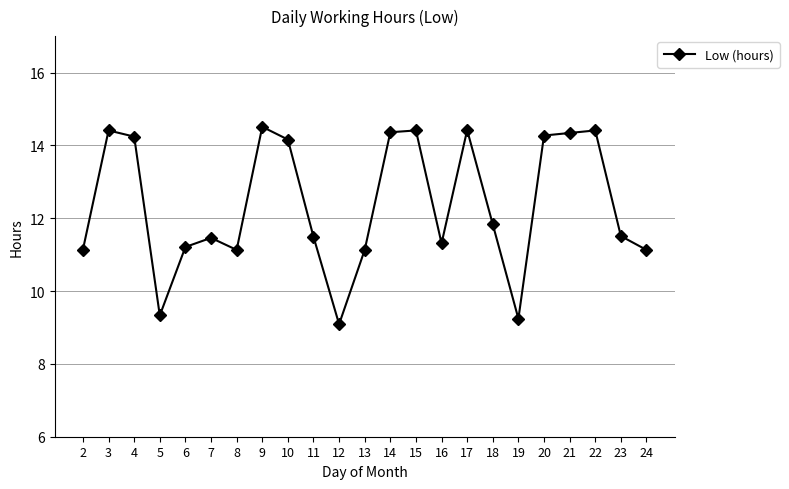

At which category does the data reach its first local valley?

5